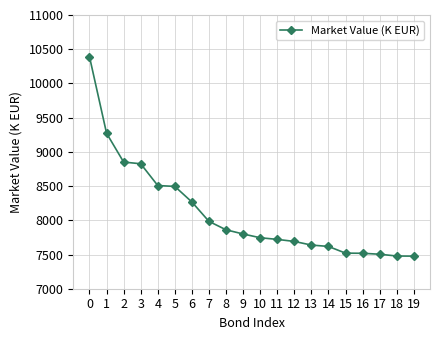

What is the value of the 2nd point from the left?

9272